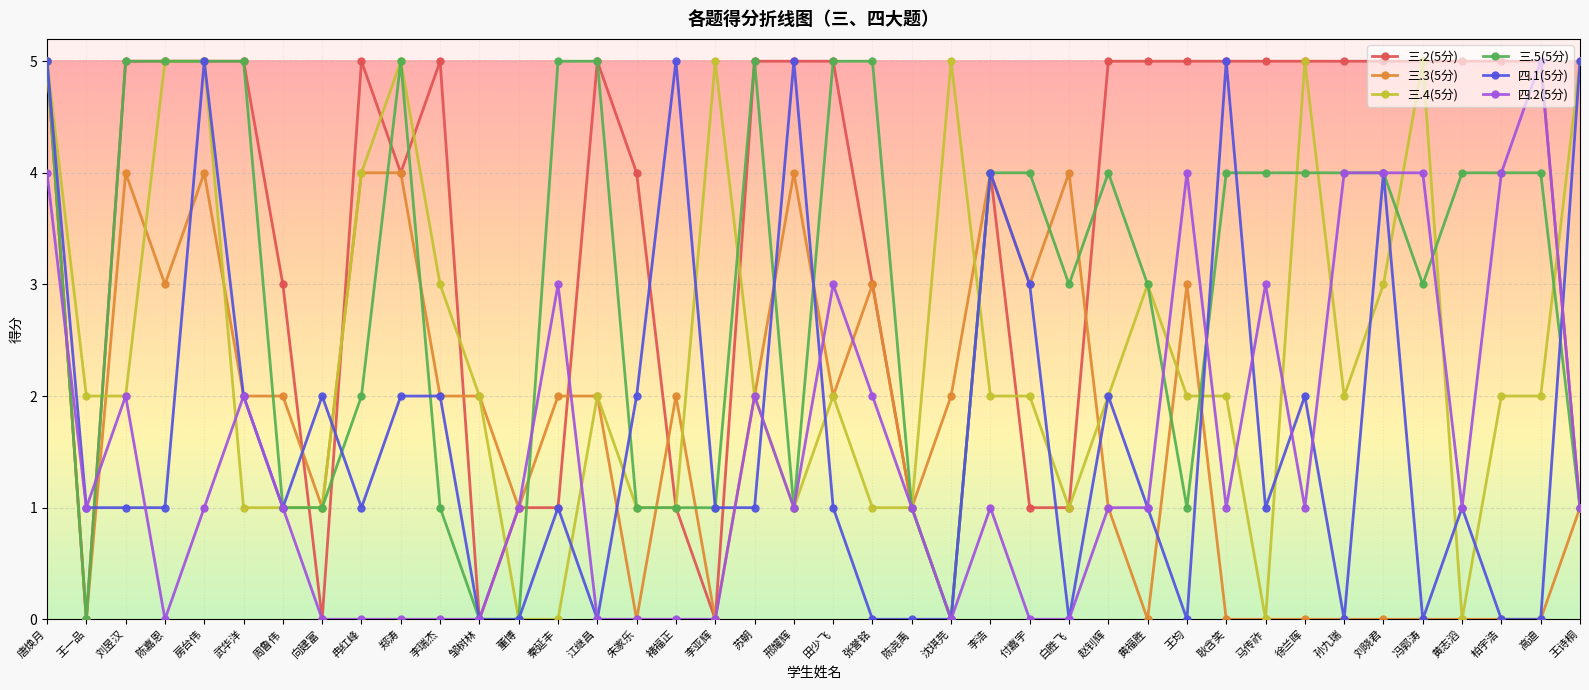

How many lines are shown in the chart?

6